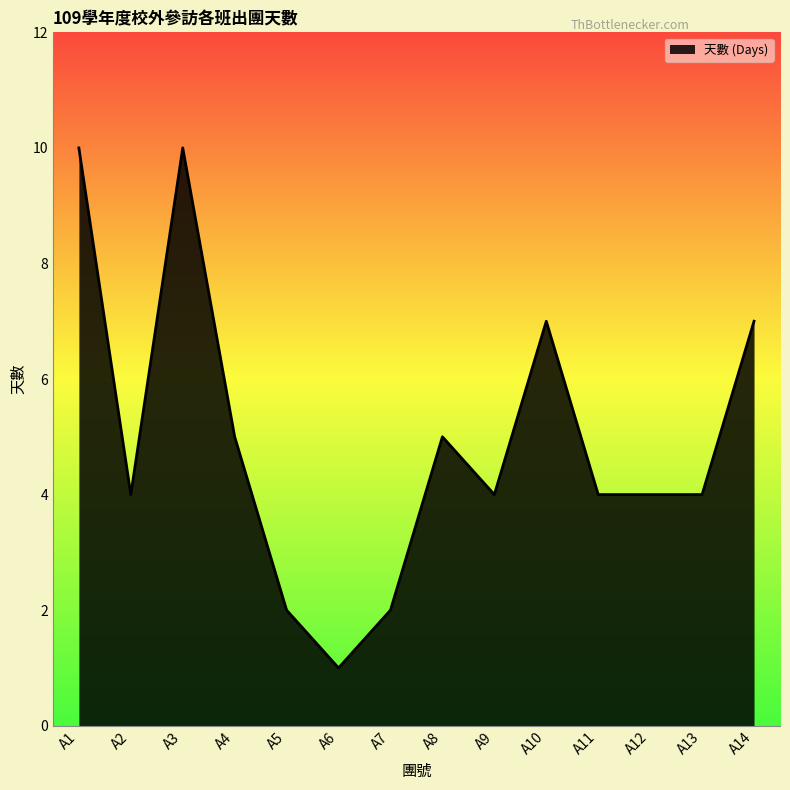

Approximately how many times larger is the value at A3 compared to A7?

5.0